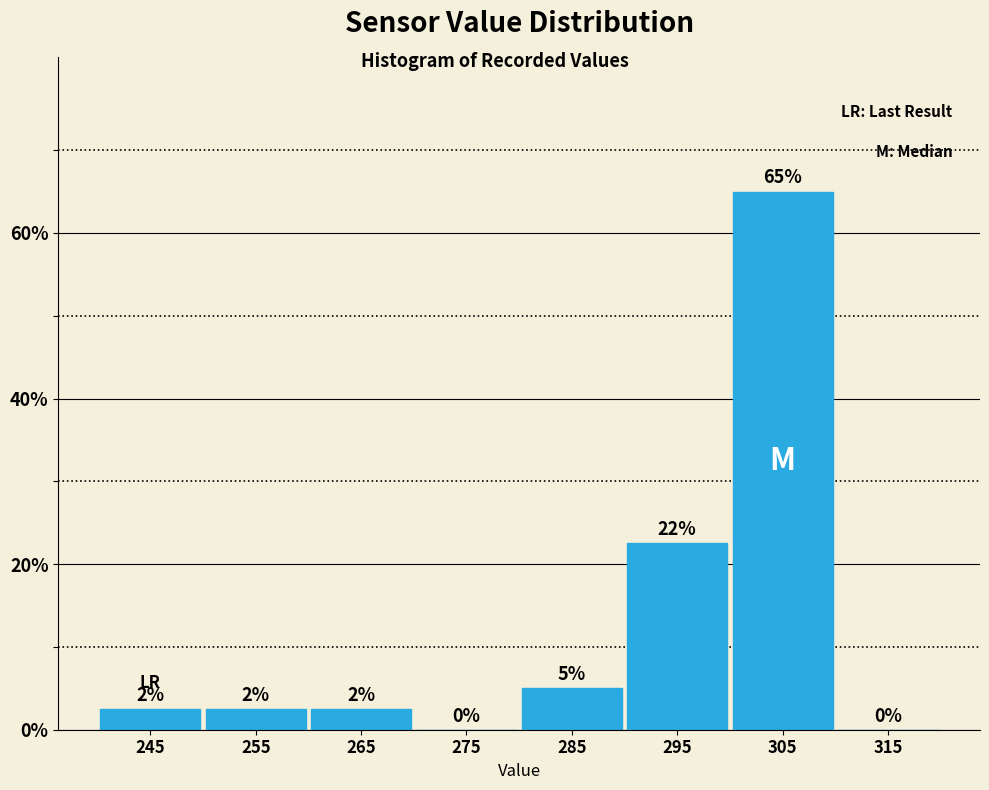

Which range on the x-axis has the tallest bar?

300 to 310